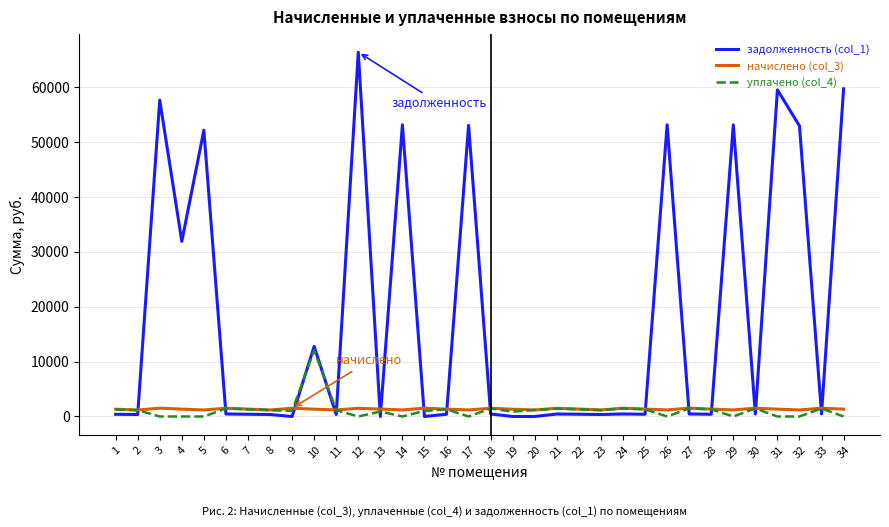

Rank the series by their maximum value, from highest to lowest.

задолженность (col_1), уплачено (col_4), начислено (col_3)